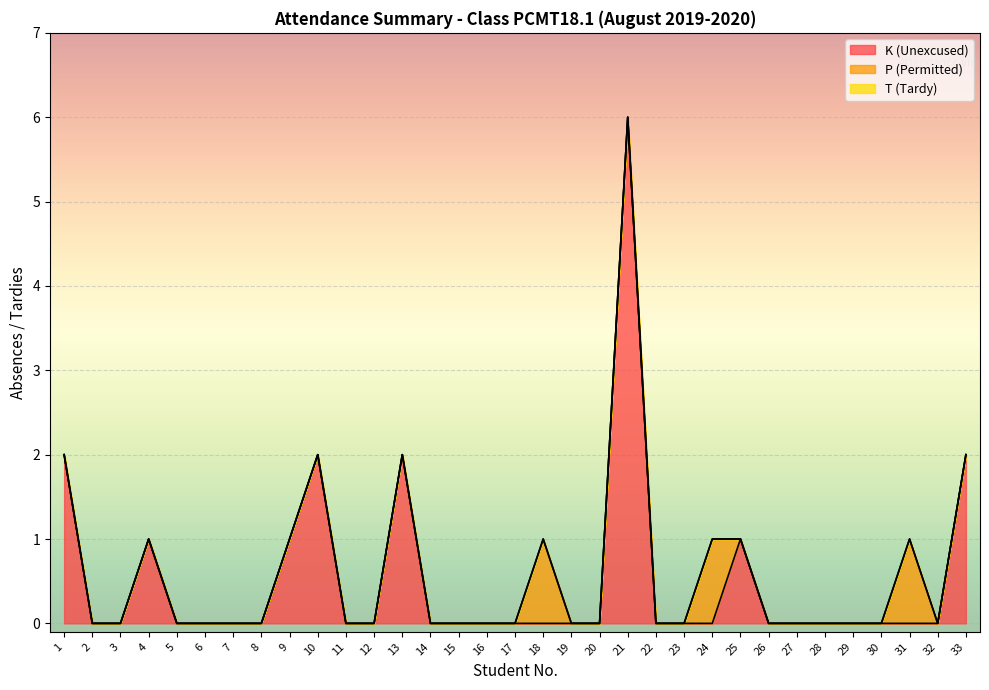

The value of T (Tardy) at 2 is 0. True or false?

True